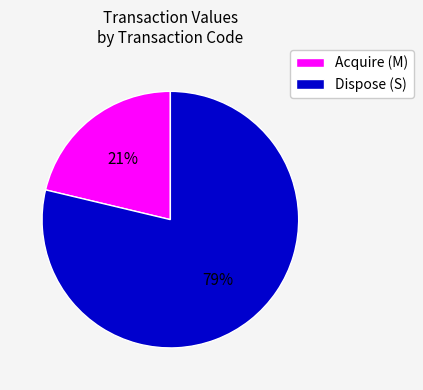

Is there a majority slice in this chart?

Yes